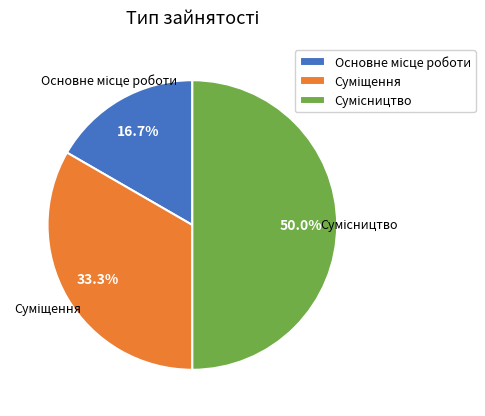

How many segments does this pie chart have?

3